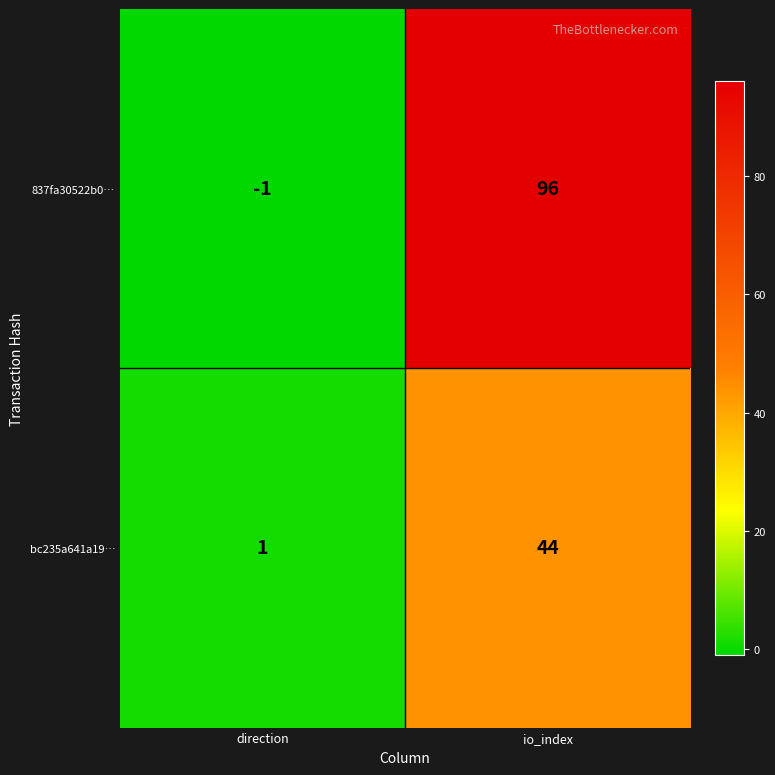

Reading left to right, transcribe all the data shown in this chart.

837fa30522b0…: direction=-1	io_index=96
bc235a641a19…: direction=1	io_index=44